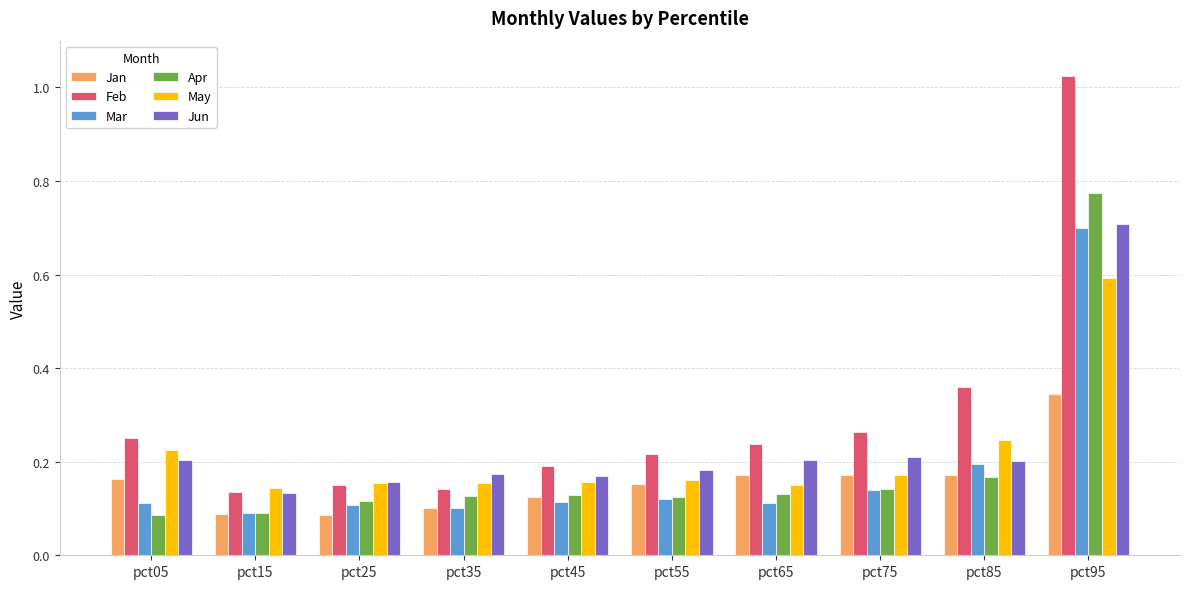

The value of Feb at pct95 is 0.4. True or false?

False